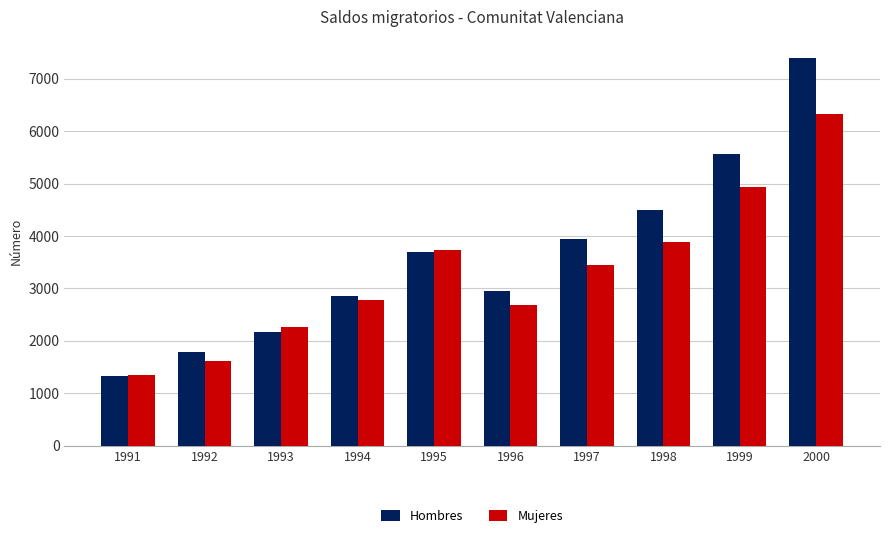

True or false: Hombres has a value of 2950 at 1996.

True